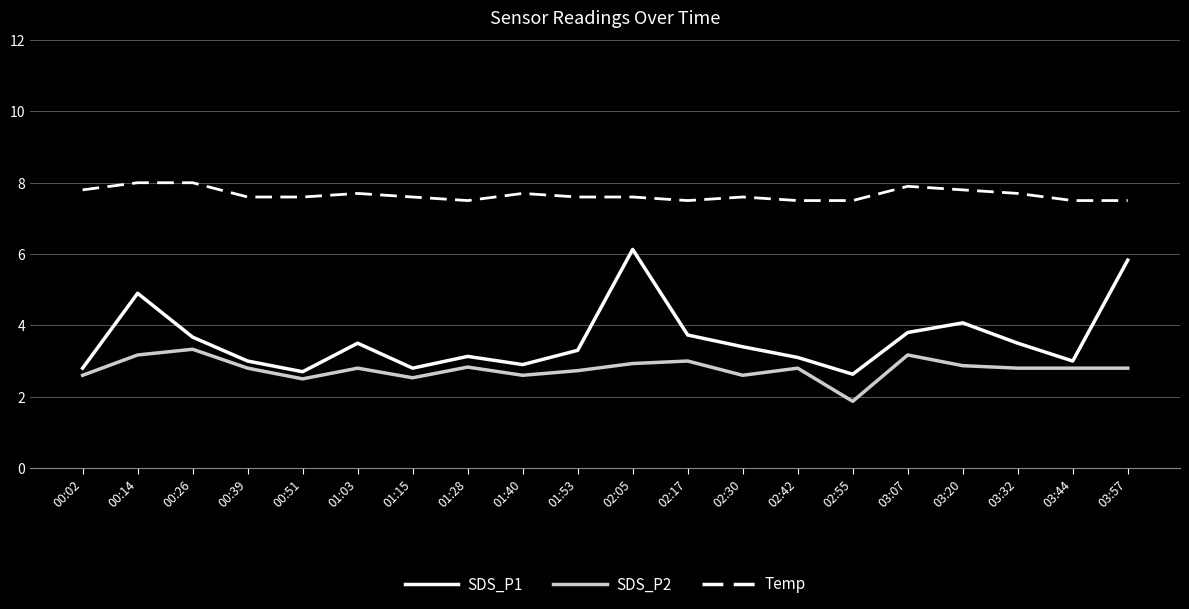

At which label is SDS_P1 closest to 4?

03:20